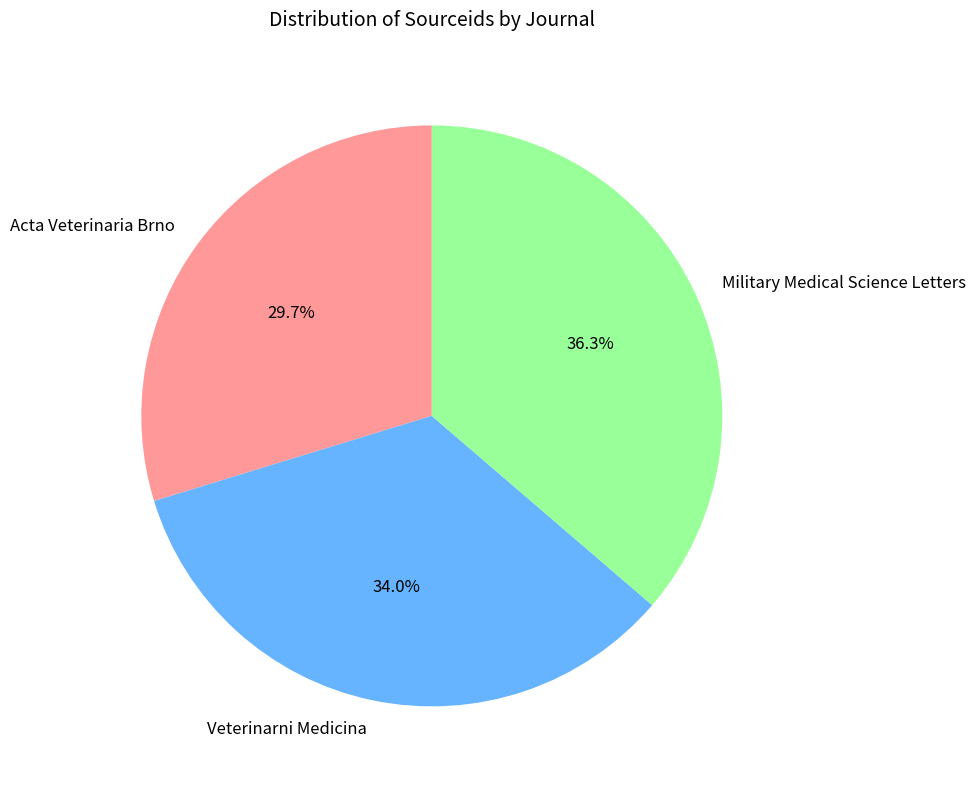

Approximately how many times larger is the value at Acta Veterinaria Brno compared to Veterinarni Medicina?

0.9